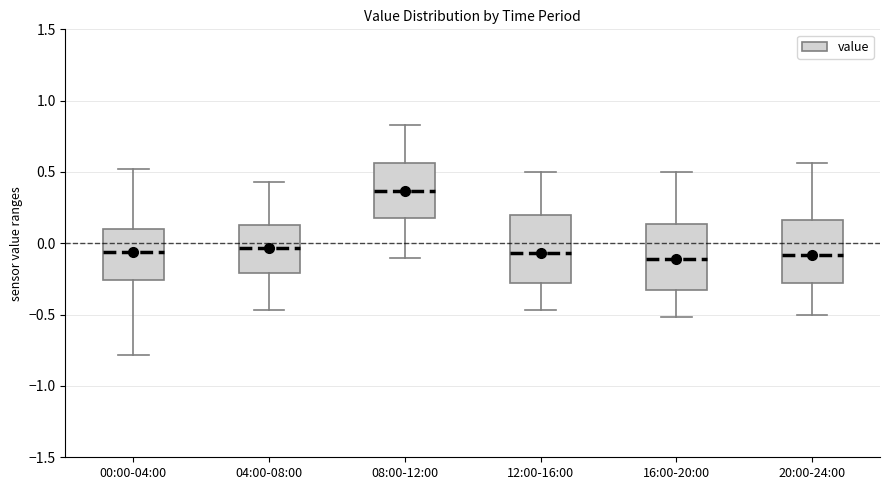

Reading left to right, transcribe this box plot: for each box, give where its median line is, the range the box spans, and where its two whiskers end, as read against the y-axis. The values are not printed on the chart, so give them approximately, as read against the axis.

00:00-04:00: median -0.05, box -0.25 to 0.10, whiskers -0.80 to 0.50
04:00-08:00: median -0.05, box -0.20 to 0.15, whiskers -0.45 to 0.45
08:00-12:00: median 0.35, box 0.20 to 0.55, whiskers -0.10 to 0.85
12:00-16:00: median -0.05, box -0.30 to 0.20, whiskers -0.45 to 0.50
16:00-20:00: median -0.10, box -0.30 to 0.15, whiskers -0.50 to 0.50
20:00-24:00: median -0.10, box -0.30 to 0.15, whiskers -0.50 to 0.55